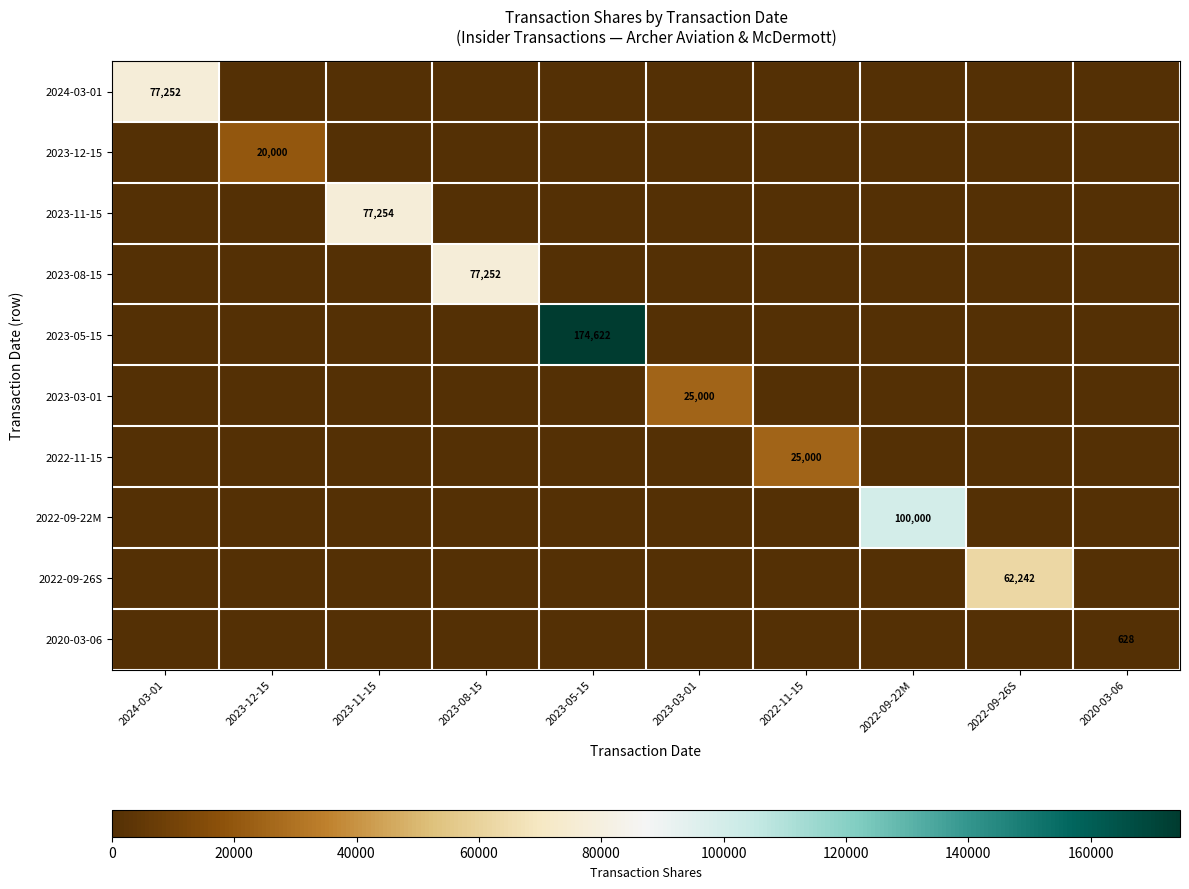

At how many categories does at least one series exceed 63054?

5